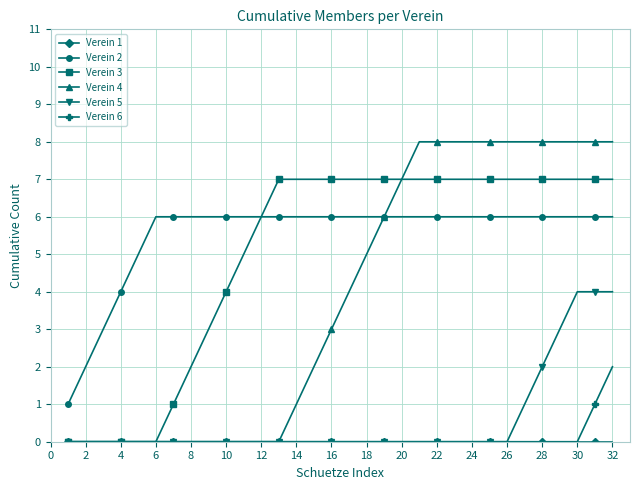

Which series has the largest range (max minus min)?

Verein 4